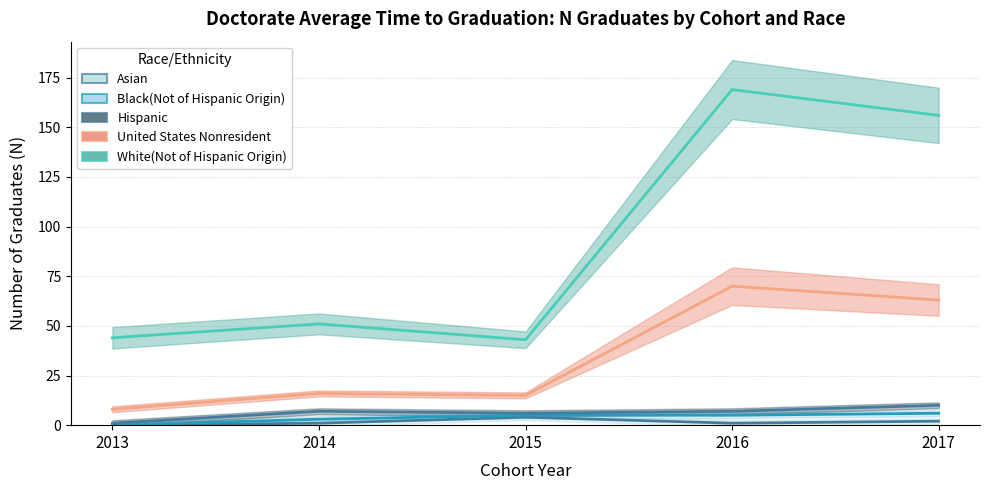

The value of Asian at 2015 is 4. True or false?

True